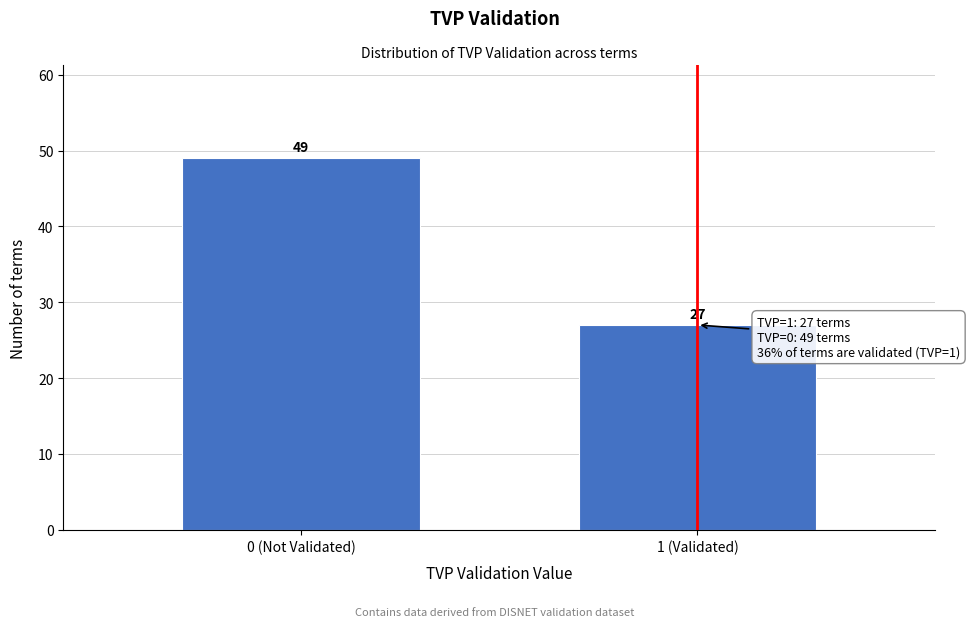

Reading left to right, extract all data points from this chart.

0 (Not Validated)=49	1 (Validated)=27